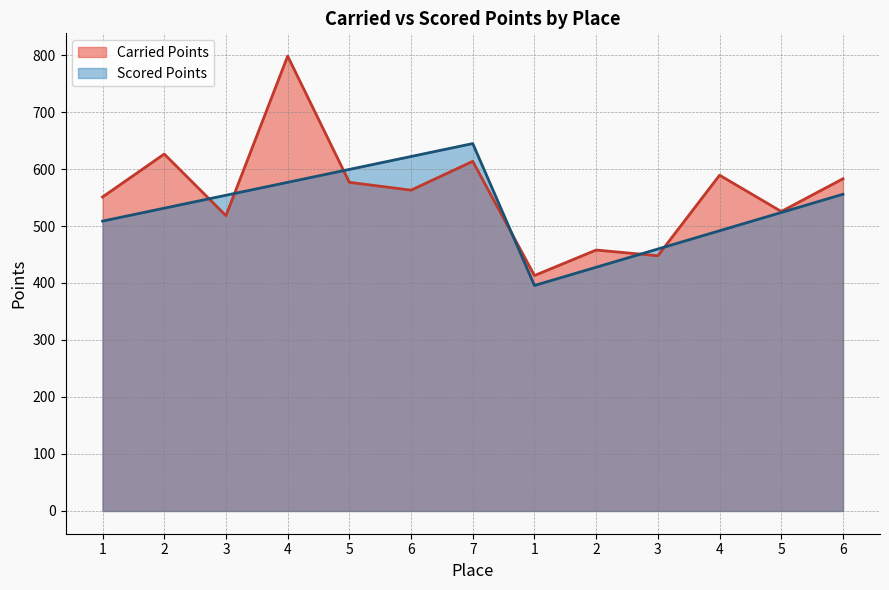

Count the number of categories in the chart.

13